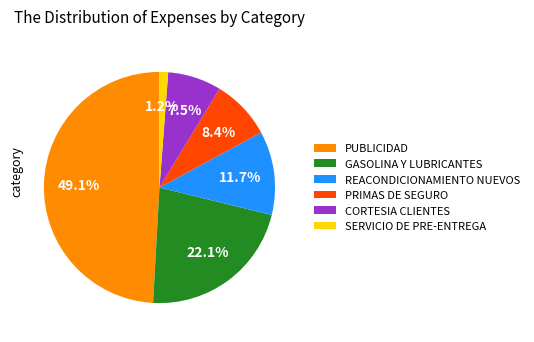

To the nearest percent, what is the difference between the PUBLICIDAD and PRIMAS DE SEGURO slice percentages?

41%